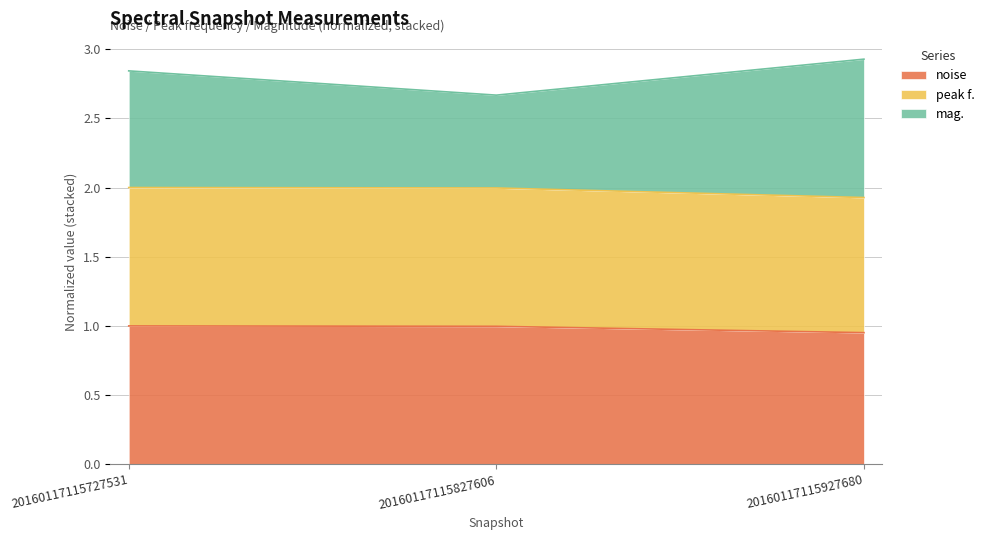

At which label is mag. closest to 2?

20160117115827606